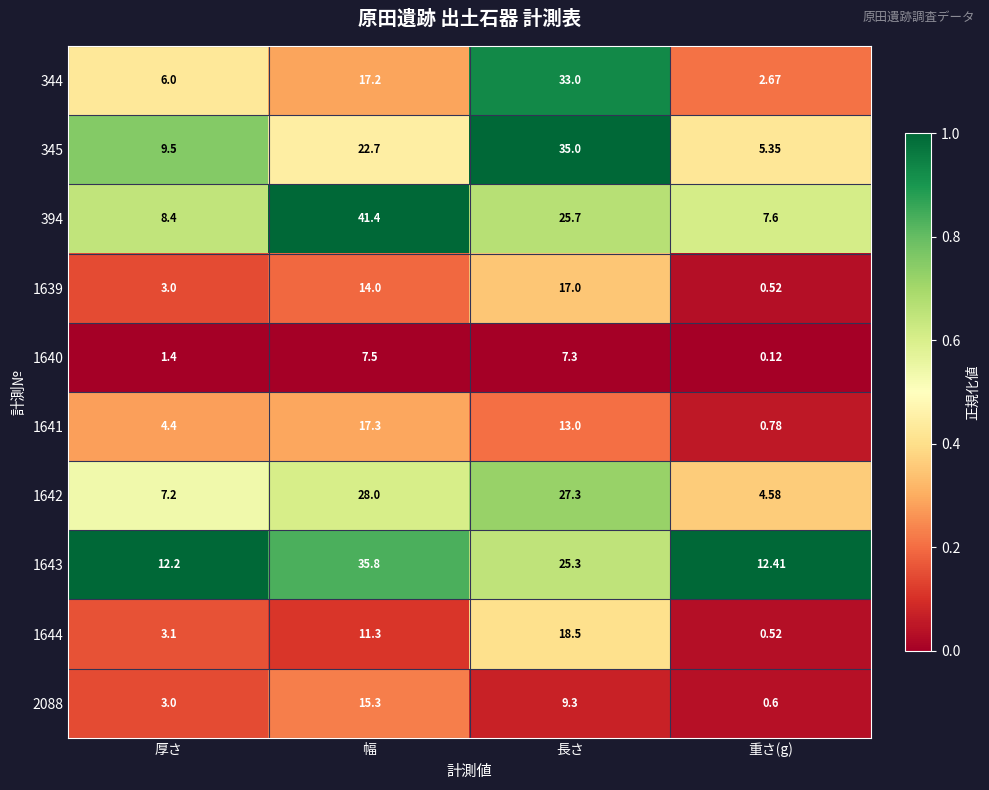

At which label does 1639 reach its minimum?

重さ(g)